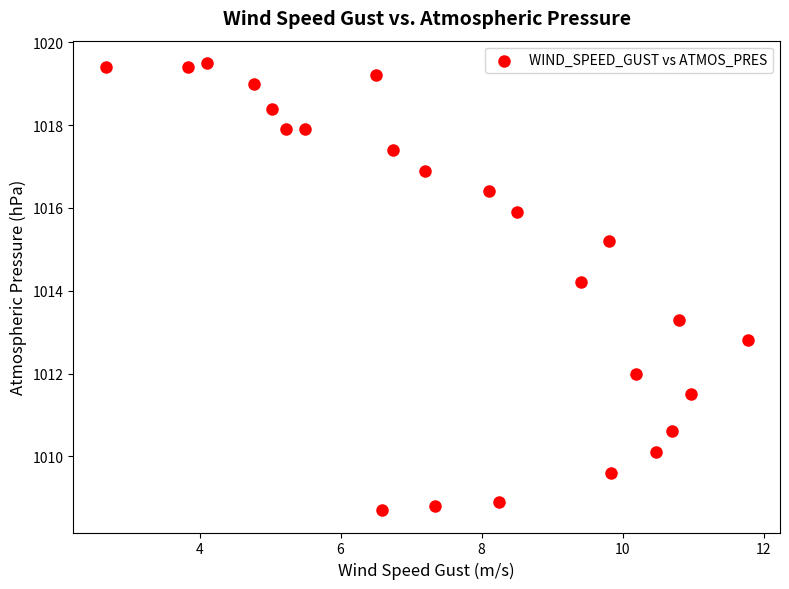

What is the range of Y values (max minus min)?

10.8